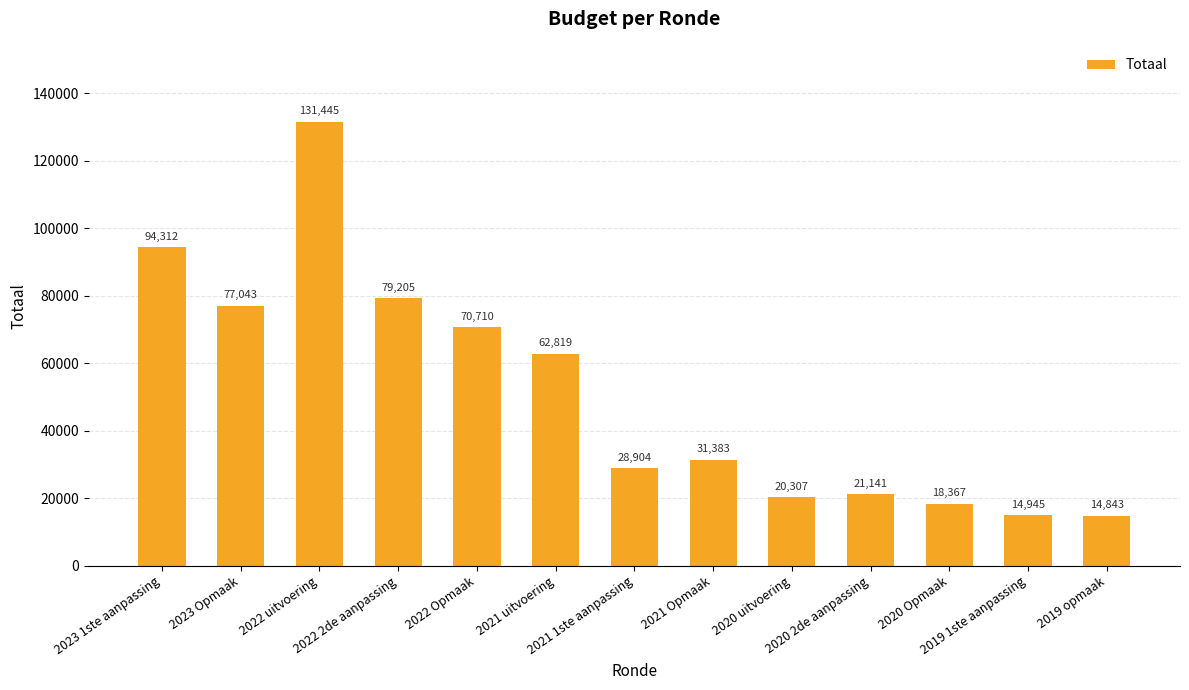

Reading left to right, list all the values displayed in this chart.

94312	77043	131445	79205	70710	62819	28904	31383	20307	21141	18367	14945	14843